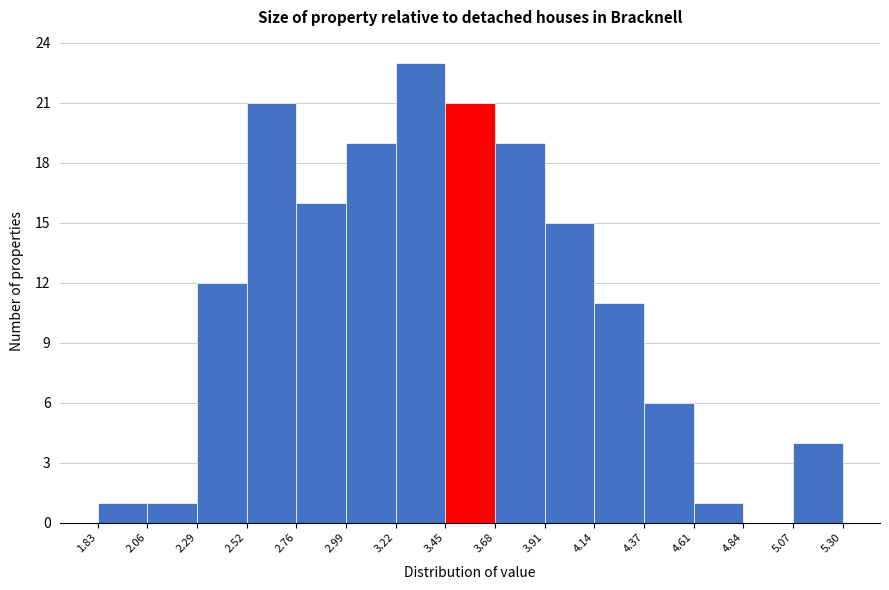

Which range on the x-axis has the tallest bar?

3.22 to 3.45